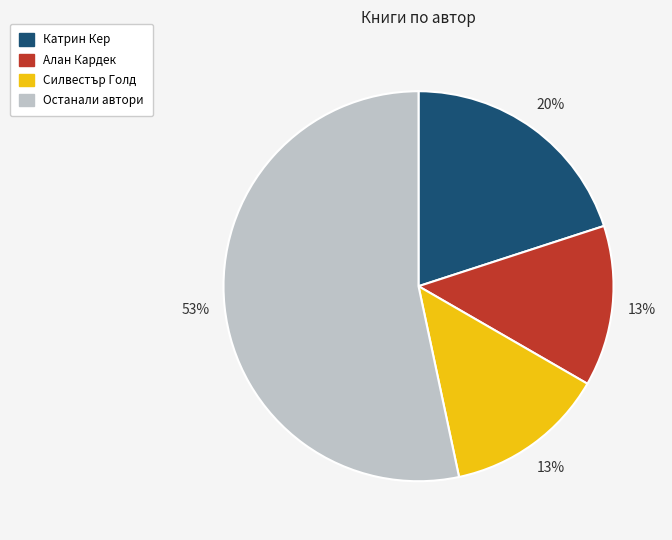

Combined, do Останали автори and Силвестър Голд account for over 50%?

Yes